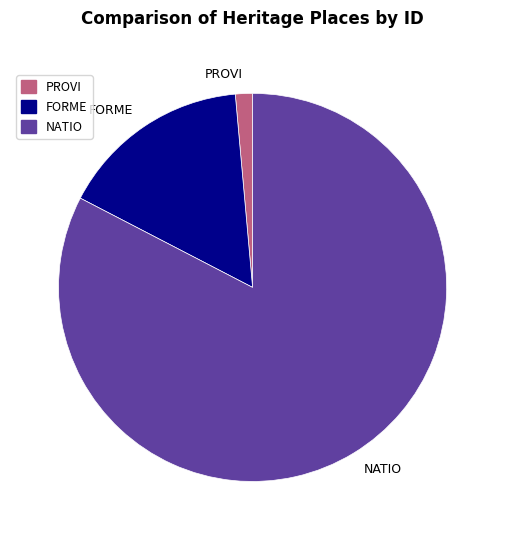

Is there a majority slice in this chart?

Yes